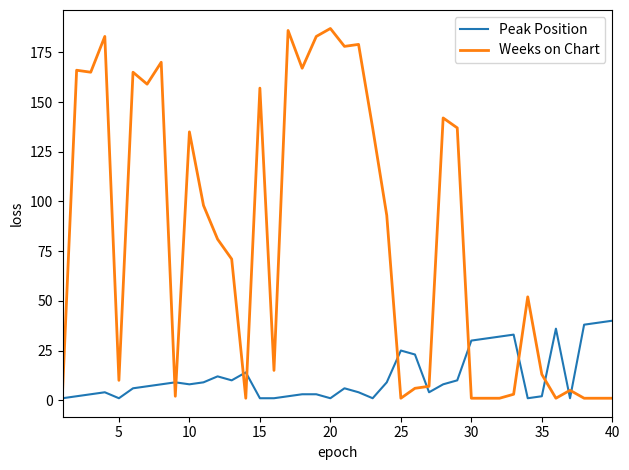

Which series has the widest spread of values?

Weeks on Chart